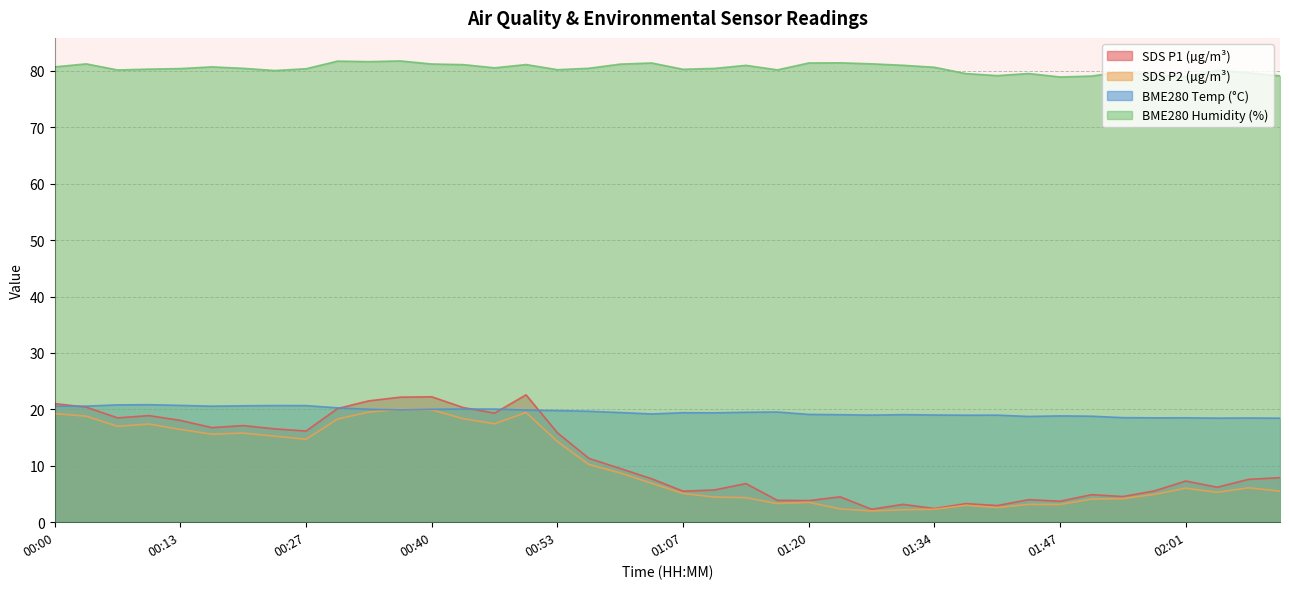

Which label corresponds to the largest value in the chart?

00:37